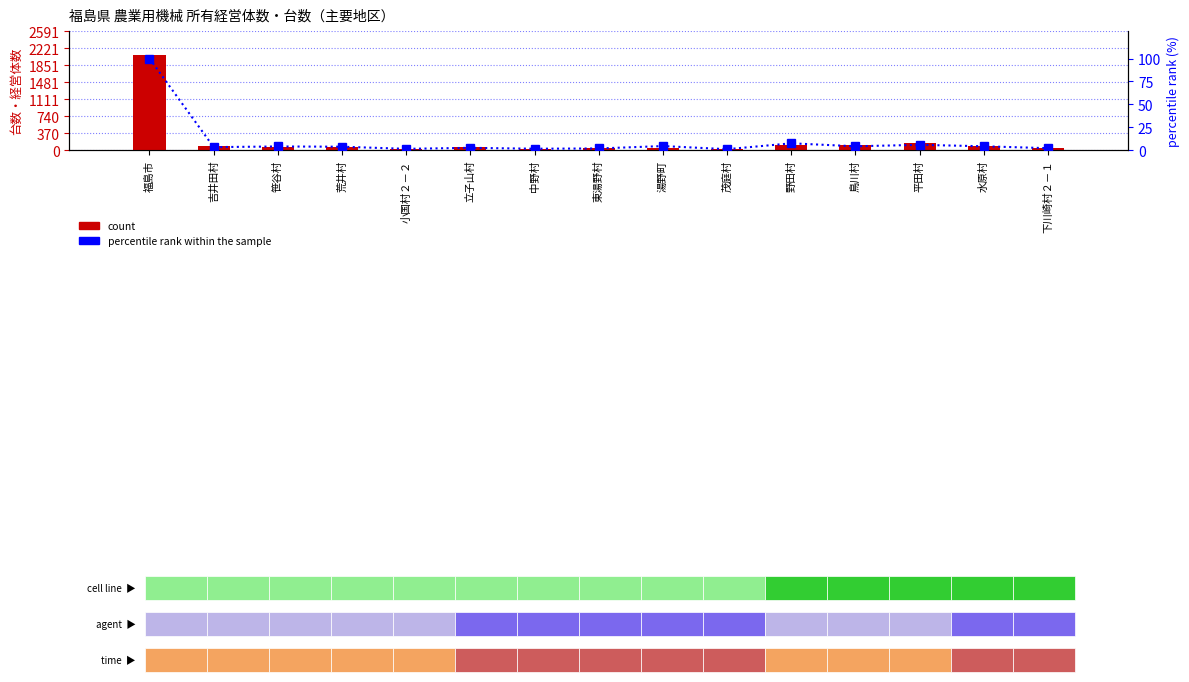

Read the percentile rank within the sample value at 中野村.

1.4